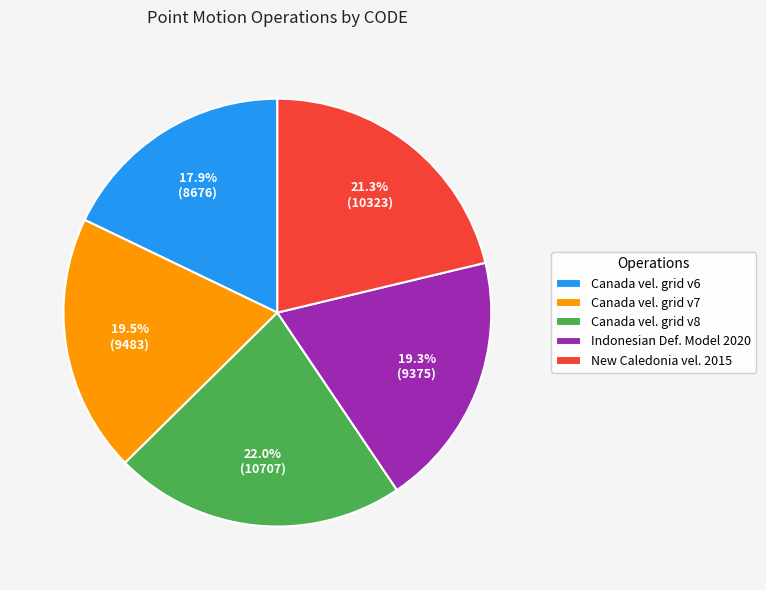

Is there any slice that represents more than half of the pie?

No